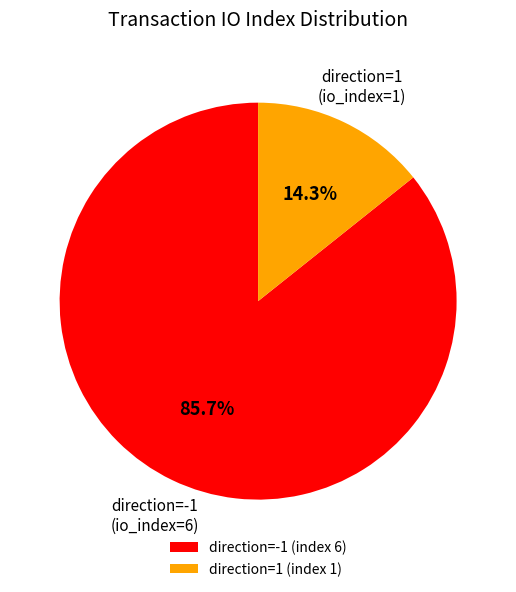

Rank the categories by value from highest to lowest.

direction=-1 (index 6), direction=1 (index 1)